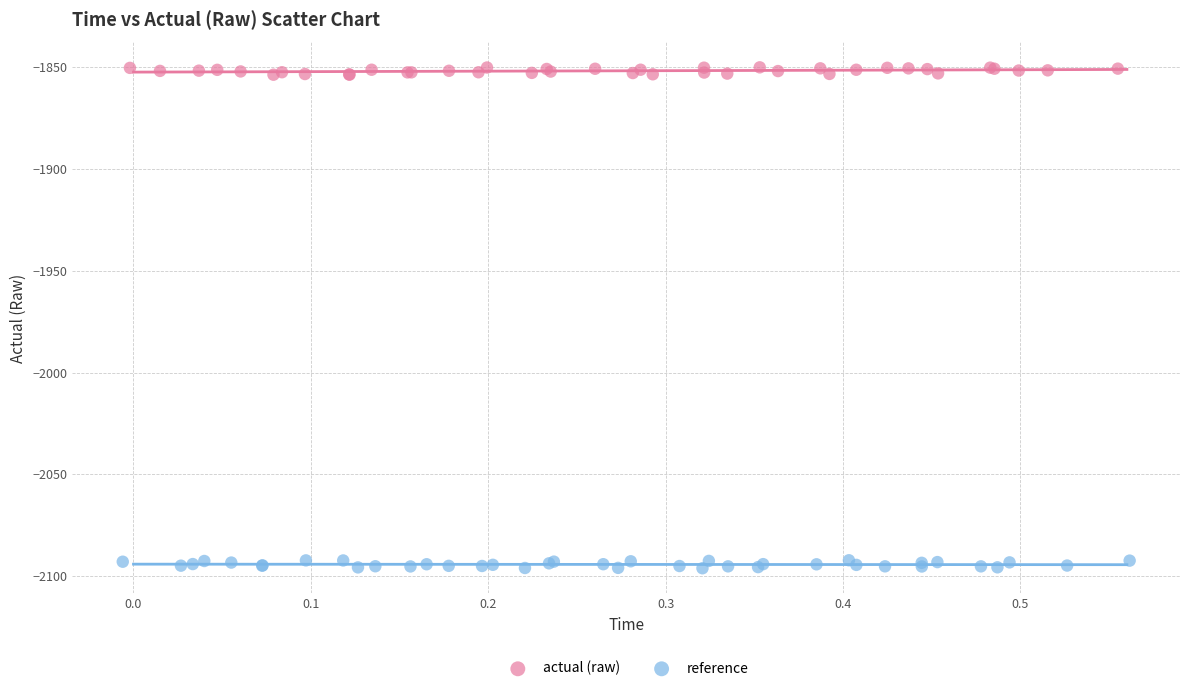

Which series contains the lowest Y value?

reference